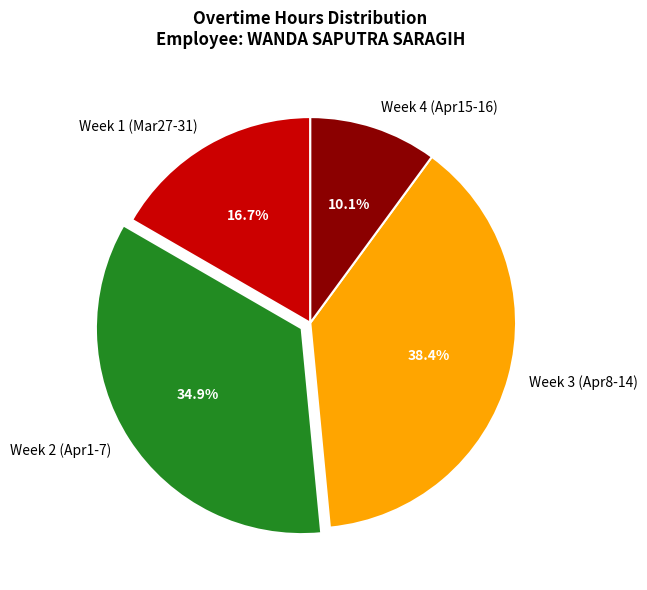

Which has a higher value, Week 2 (Apr1-7) or Week 4 (Apr15-16)?

Week 2 (Apr1-7)